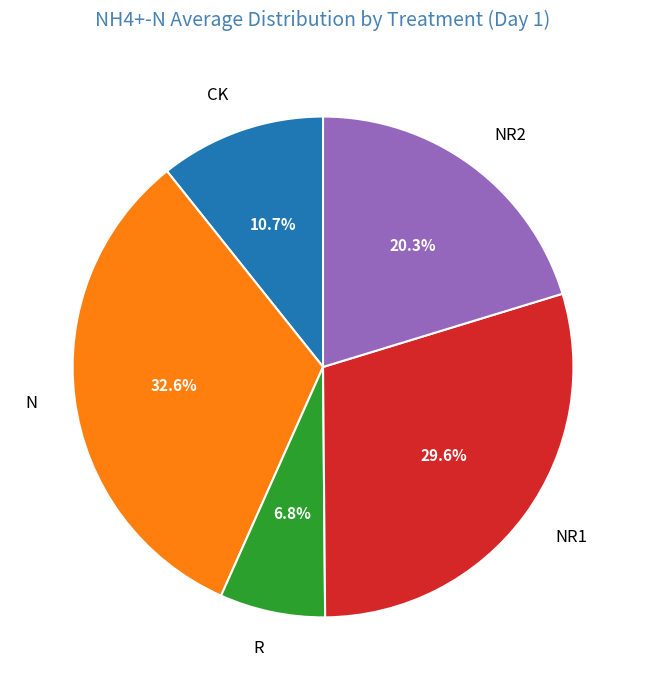

Rank the categories by value from highest to lowest.

N, NR1, NR2, CK, R